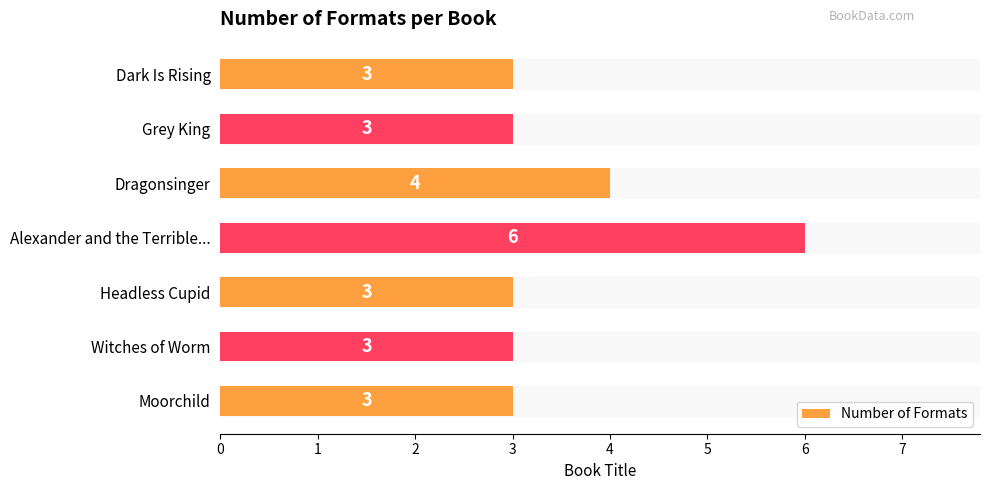

What is the approximate value at Grey King?

3